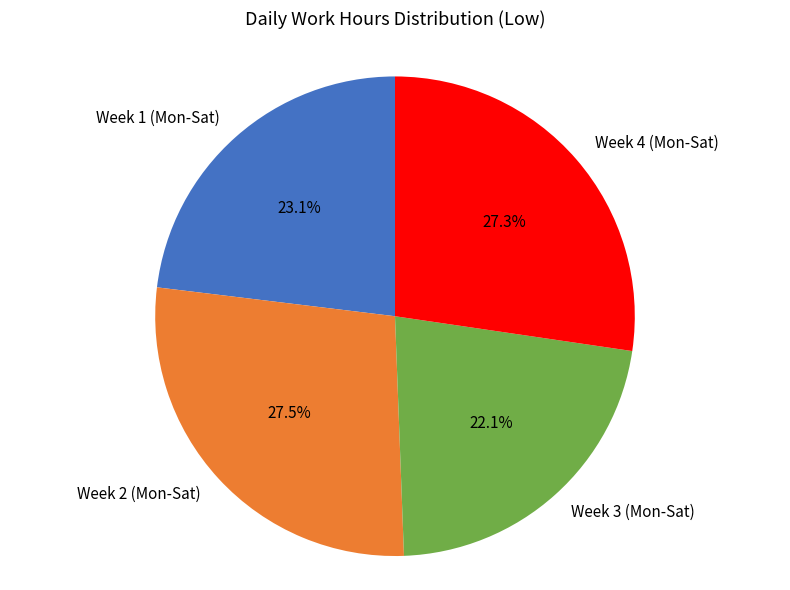

What is the total percentage of Week 1 (Mon-Sat) and Week 4 (Mon-Sat)?

50.4%